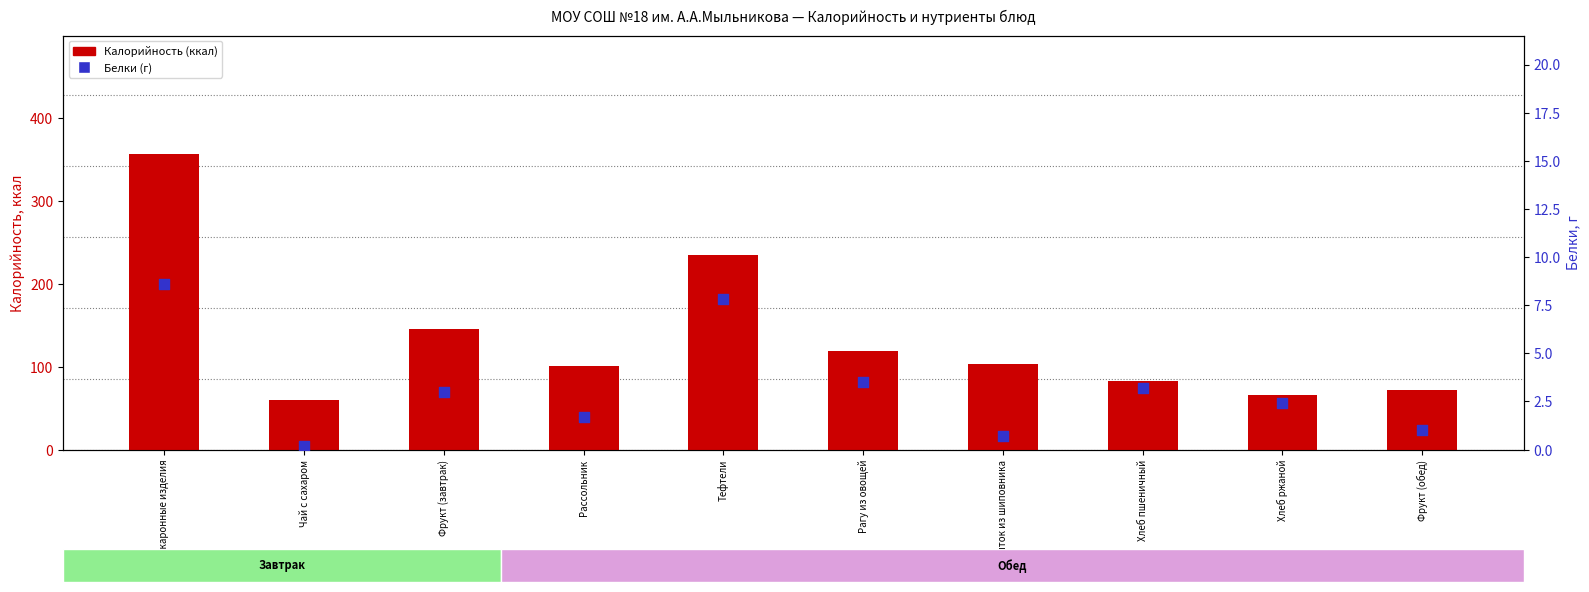

Which series reaches the minimum Y coordinate?

Белки (г)